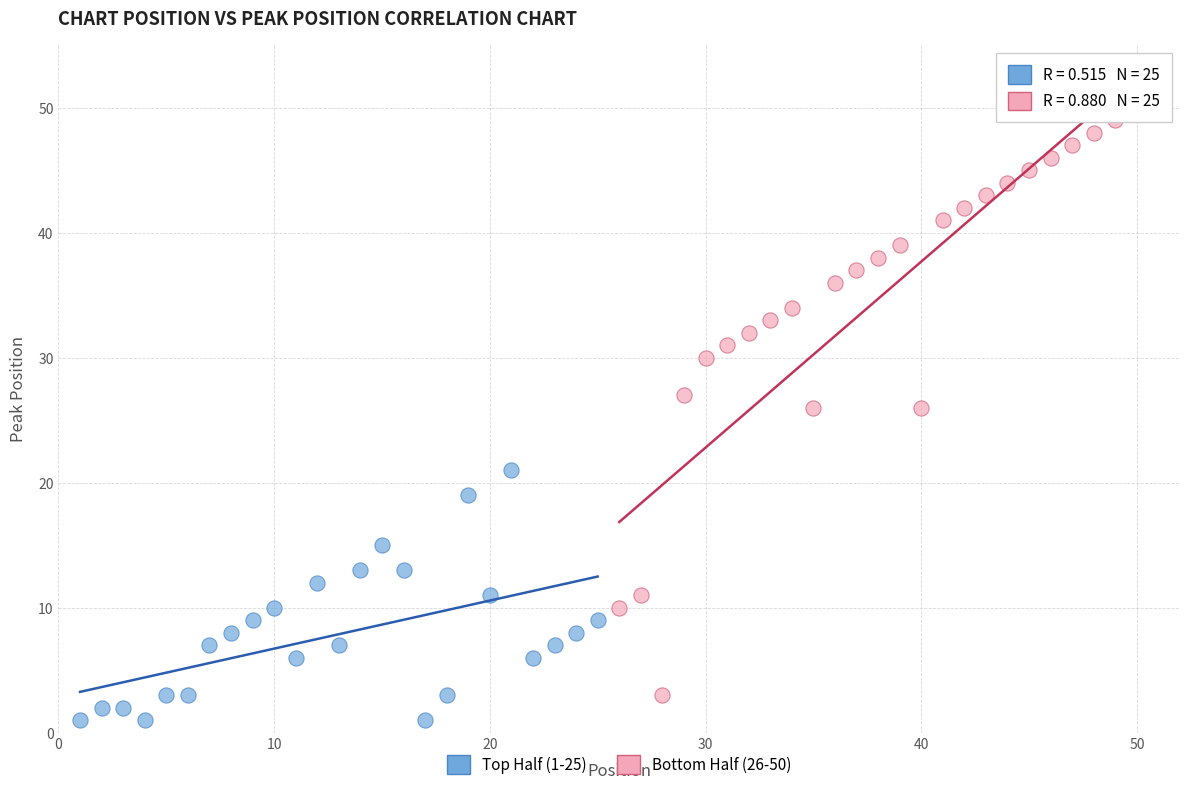

Which series reaches the maximum Y coordinate?

Bottom Half (26-50)